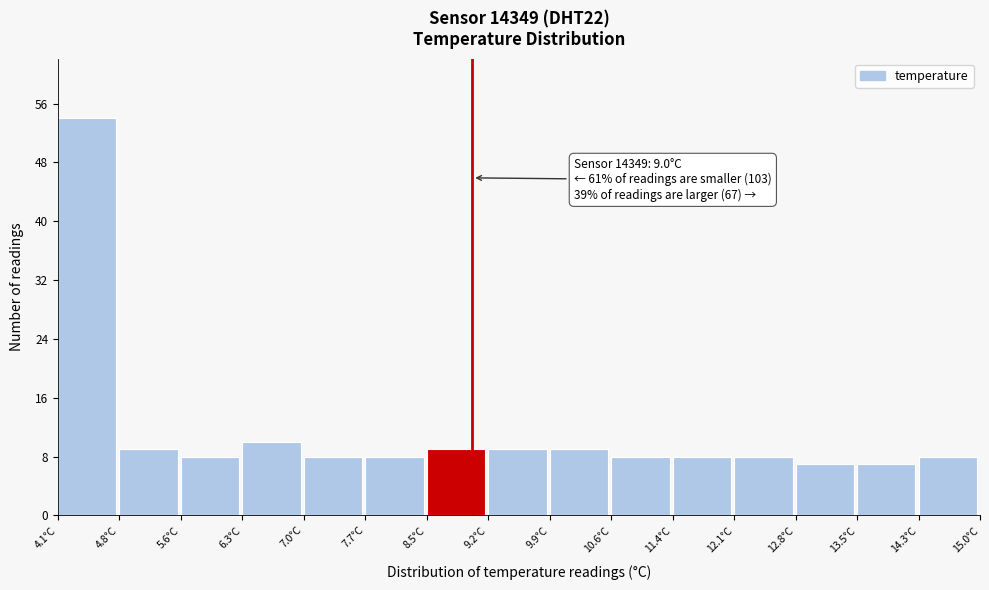

Which range on the x-axis has the tallest bar?

4.1 to 4.8